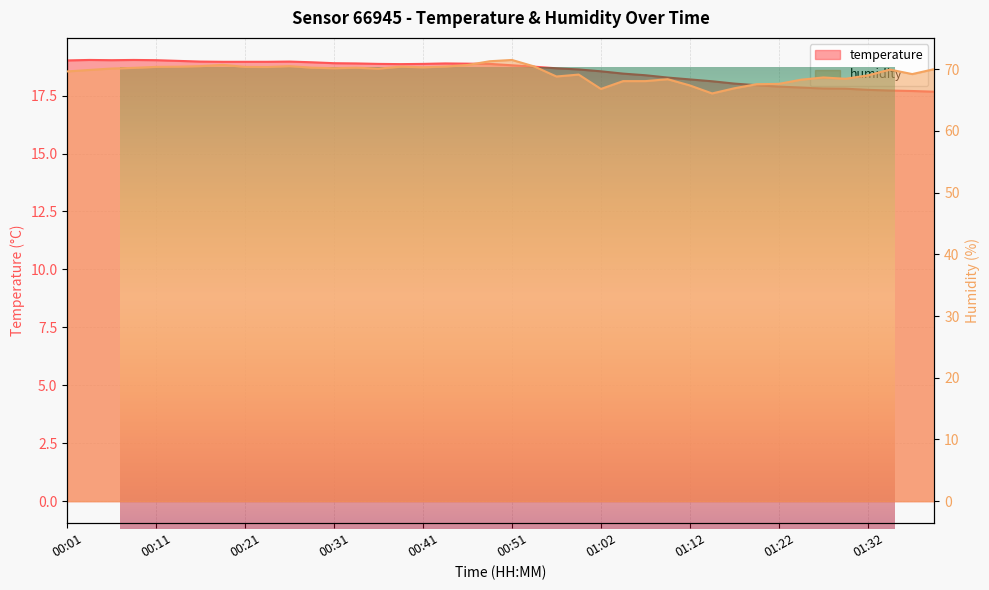

What is the difference between the temperature values at 01:12 and 00:01?

0.8